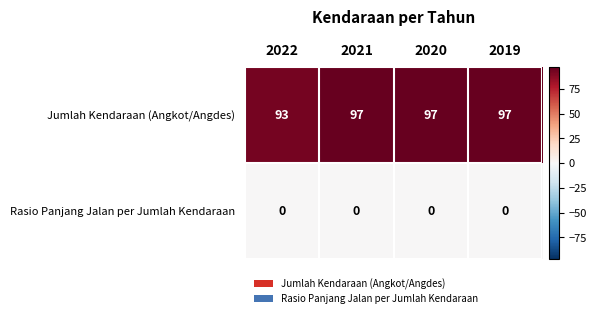

How many categories are shown in the chart?

4